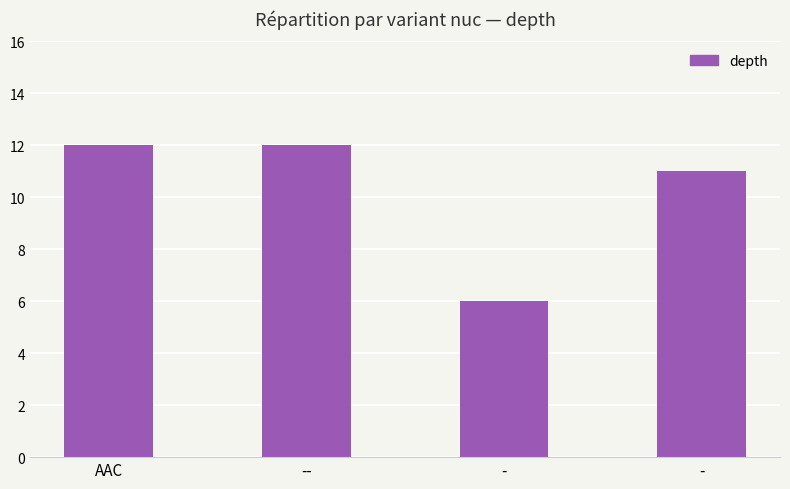

List the labels in order of value, smallest first.

-, -, AAC, --